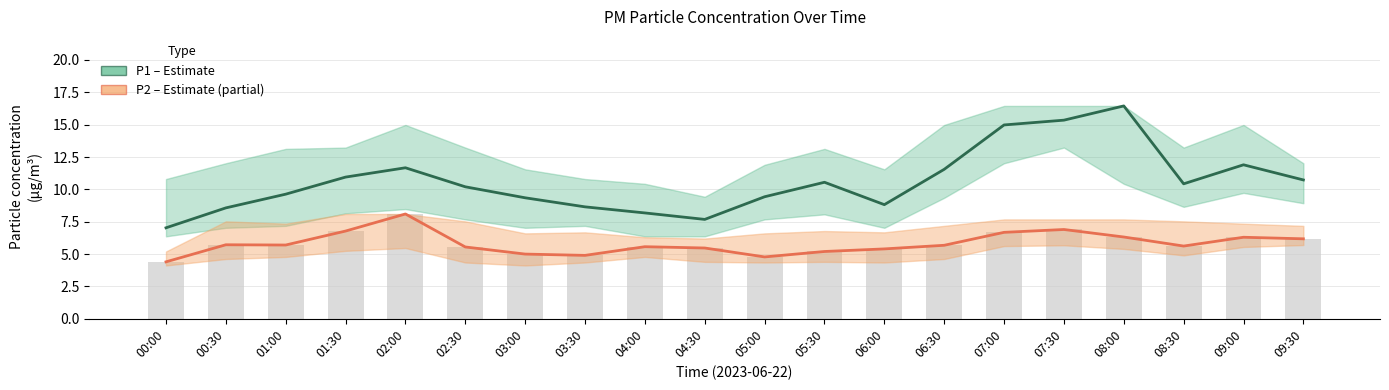

The P2 (PM2.5) series shows 5.4 at 06:00. True or false?

True